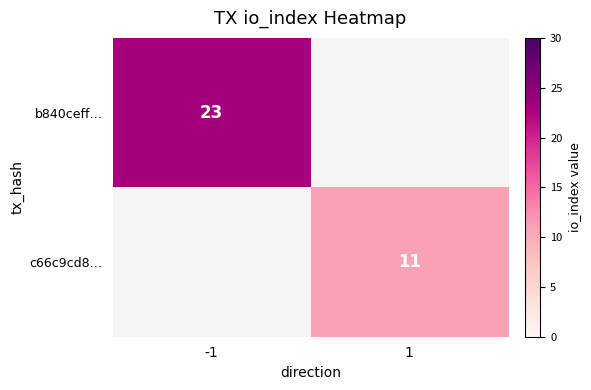

Is the value of b840ceff… at -1 greater than the value of c66c9cd8… at 1?

Yes